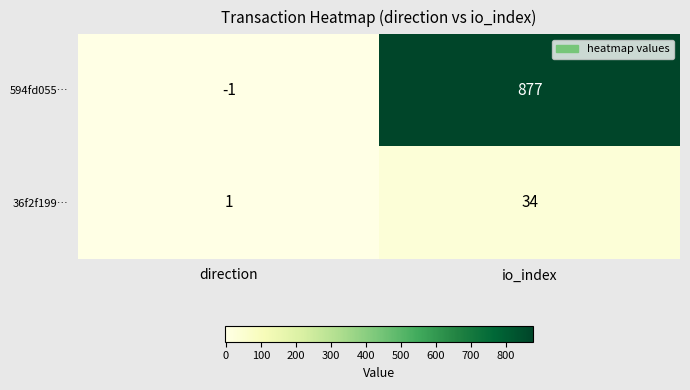

How many series are shown in this chart?

2